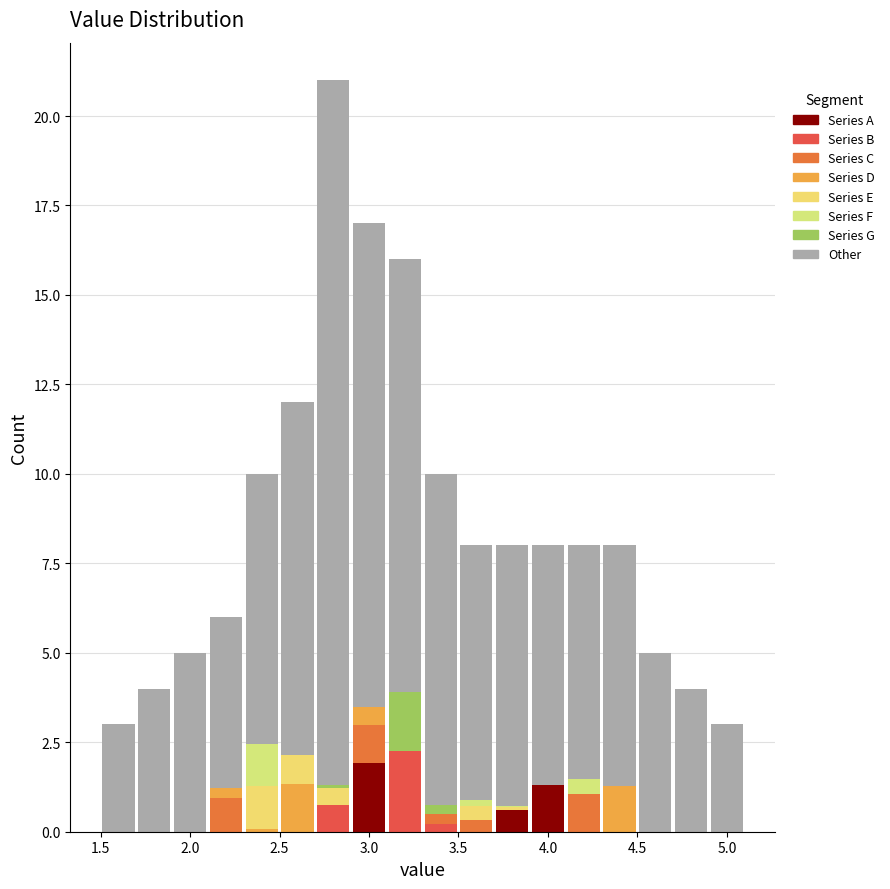

What is the total height of the stacked bar covering 4.3 to 4.5 on the x-axis? The values are not printed on the chart, so give them approximately, as read against the axis.

8